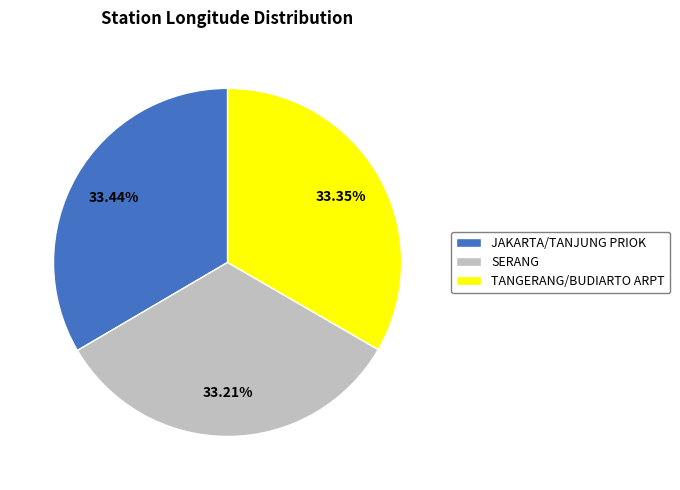

Is the sum of TANGERANG/BUDIARTO ARPT and SERANG greater than half?

Yes